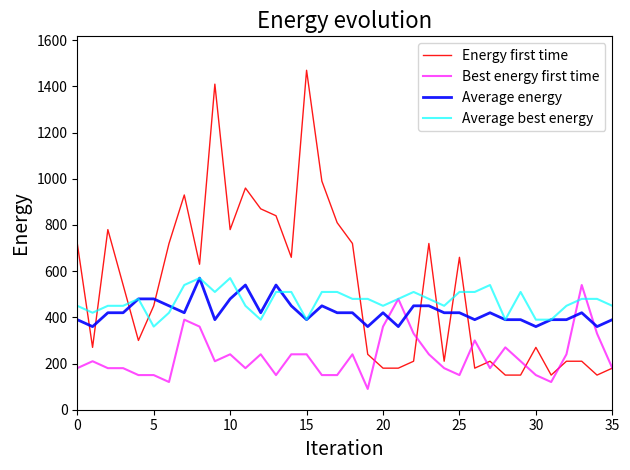

What is the minimum value for Average energy?

360